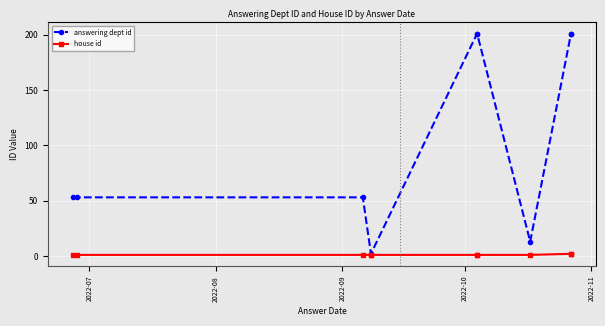

What position from the left is 2022-10?

4